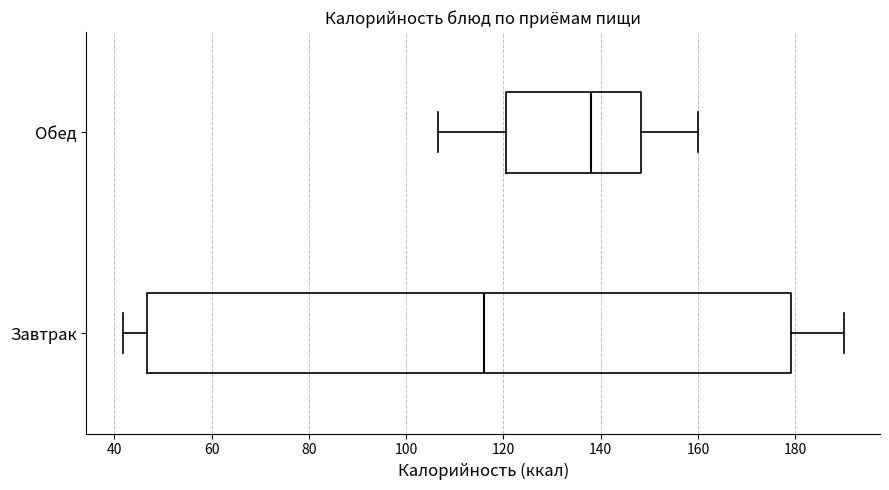

Reading bottom to top, read every box against the x-axis: the position of its median line, the range the box covers, and the ends of its whiskers. The values are not printed on the chart, so give them approximately, as read against the axis.

Завтрак: median 116, box 46 to 180, whiskers 42 to 190
Обед: median 138, box 120 to 148, whiskers 106 to 160